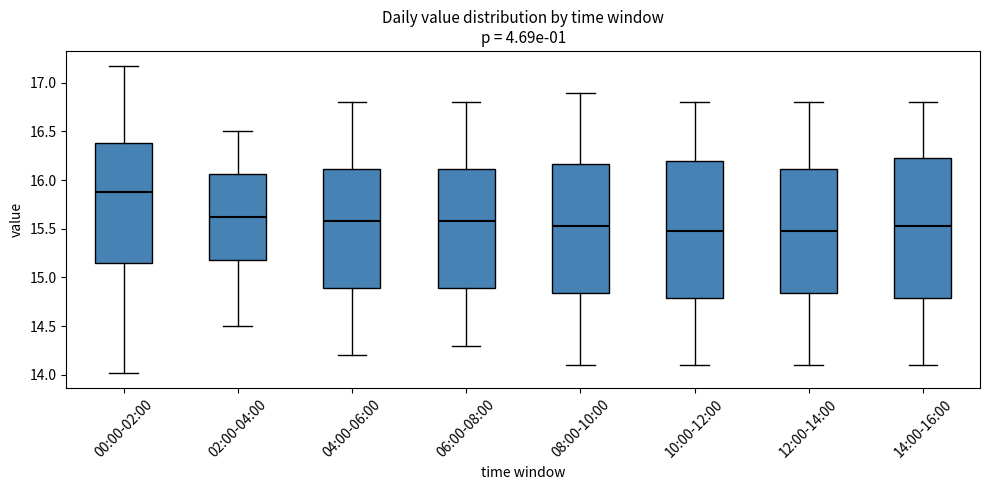

Where does the median line of the box for 08:00-10:00 sit on the y-axis? The values are not printed on the chart, so give them approximately, as read against the axis.

15.55